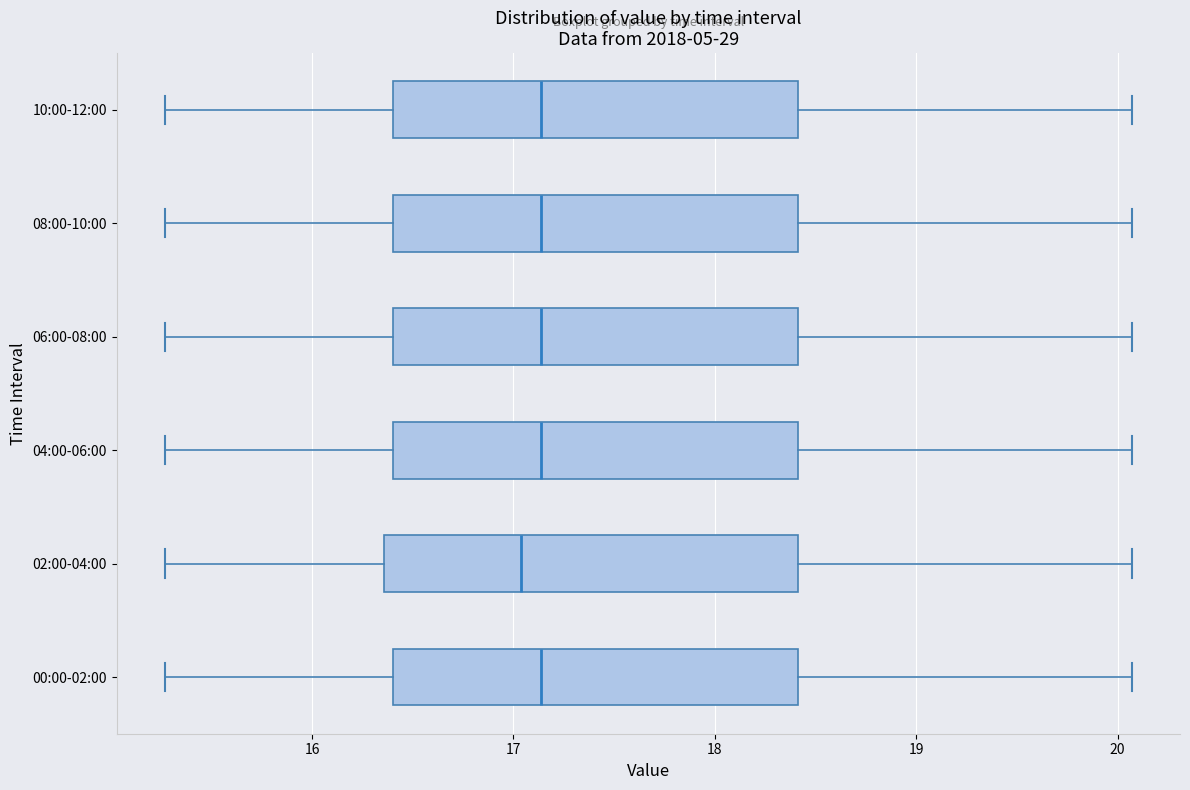

Reading bottom to top, read every box against the x-axis: the position of its median line, the range the box covers, and the ends of its whiskers. The values are not printed on the chart, so give them approximately, as read against the axis.

00:00-02:00: median 17.1, box 16.4 to 18.4, whiskers 15.3 to 20.1
02:00-04:00: median 17.0, box 16.4 to 18.4, whiskers 15.3 to 20.1
04:00-06:00: median 17.1, box 16.4 to 18.4, whiskers 15.3 to 20.1
06:00-08:00: median 17.1, box 16.4 to 18.4, whiskers 15.3 to 20.1
08:00-10:00: median 17.1, box 16.4 to 18.4, whiskers 15.3 to 20.1
10:00-12:00: median 17.1, box 16.4 to 18.4, whiskers 15.3 to 20.1